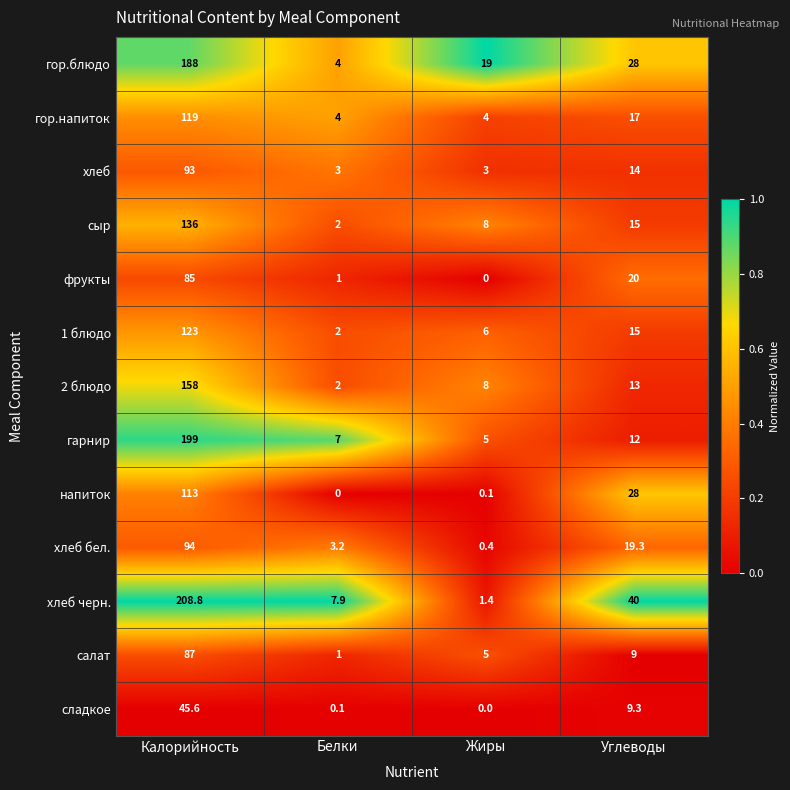

Between Калорийность and Белки, which series saw the biggest shift?

хлеб черн.